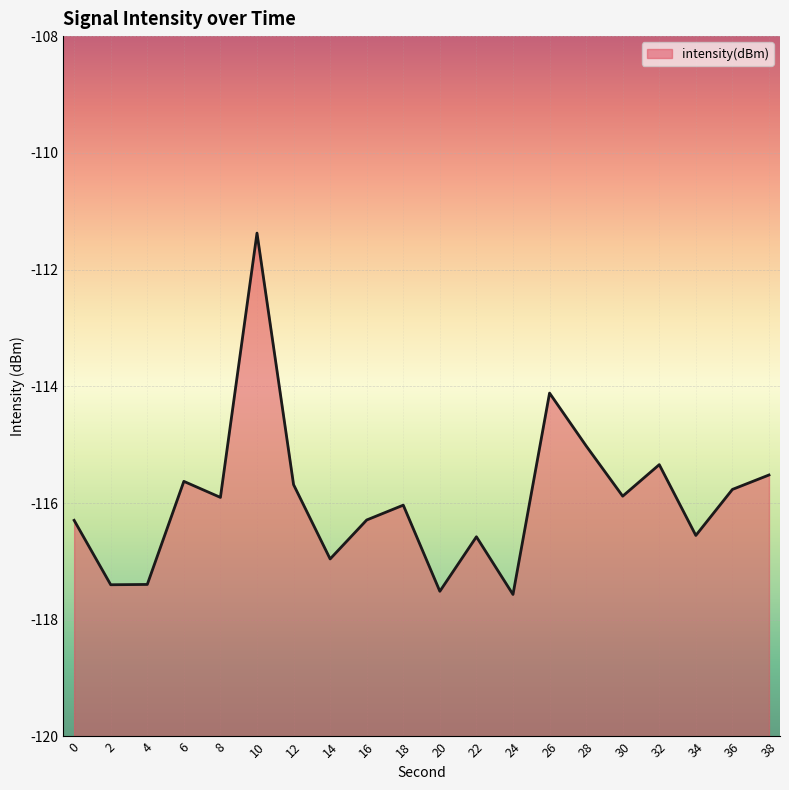

What is the maximum value shown in the chart?

-111.4